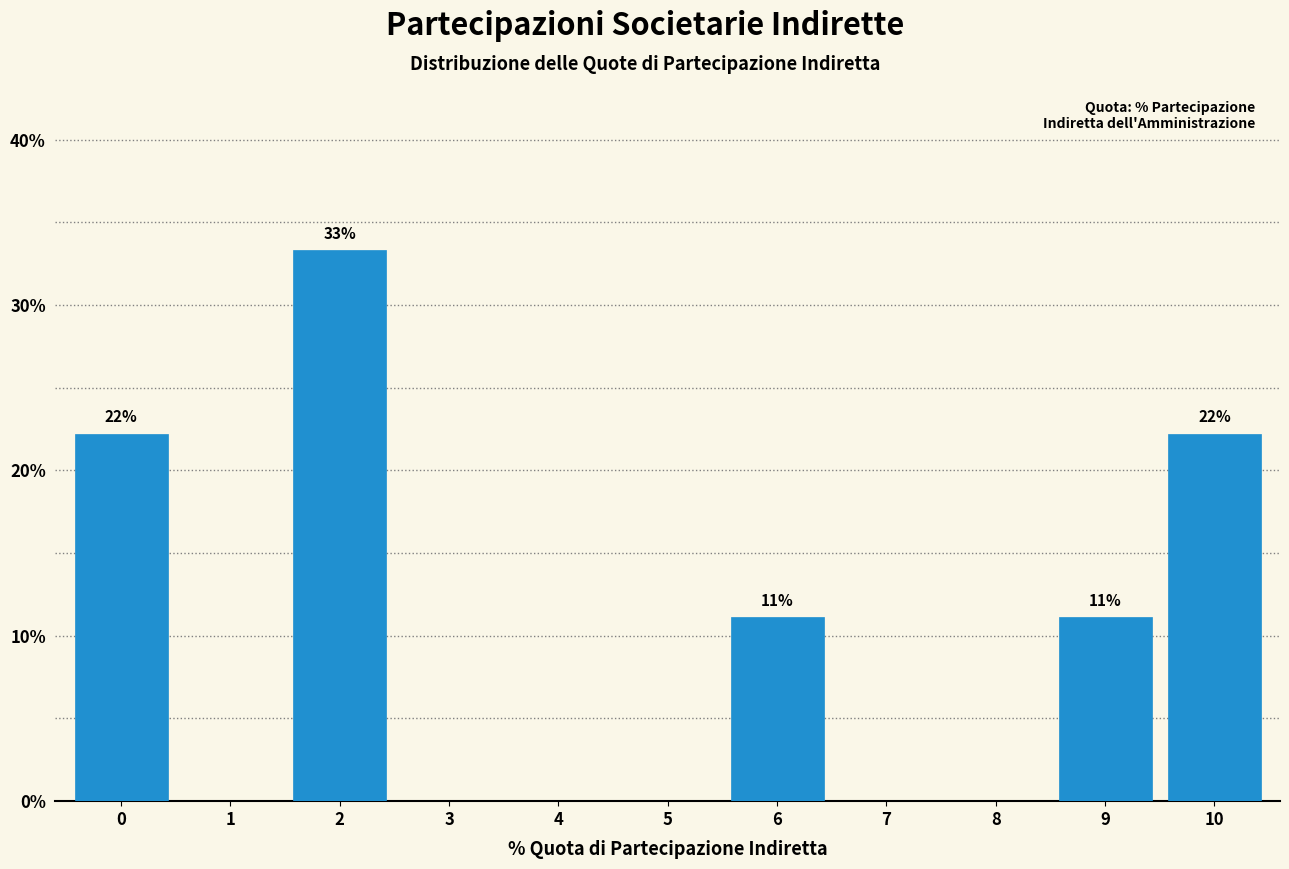

Reading right to left, list all the values displayed in this chart.

10=22.2	9=11.1	8=0.0	7=0.0	6=11.1	5=0.0	4=0.0	3=0.0	2=33.3	1=0.0	0=22.2